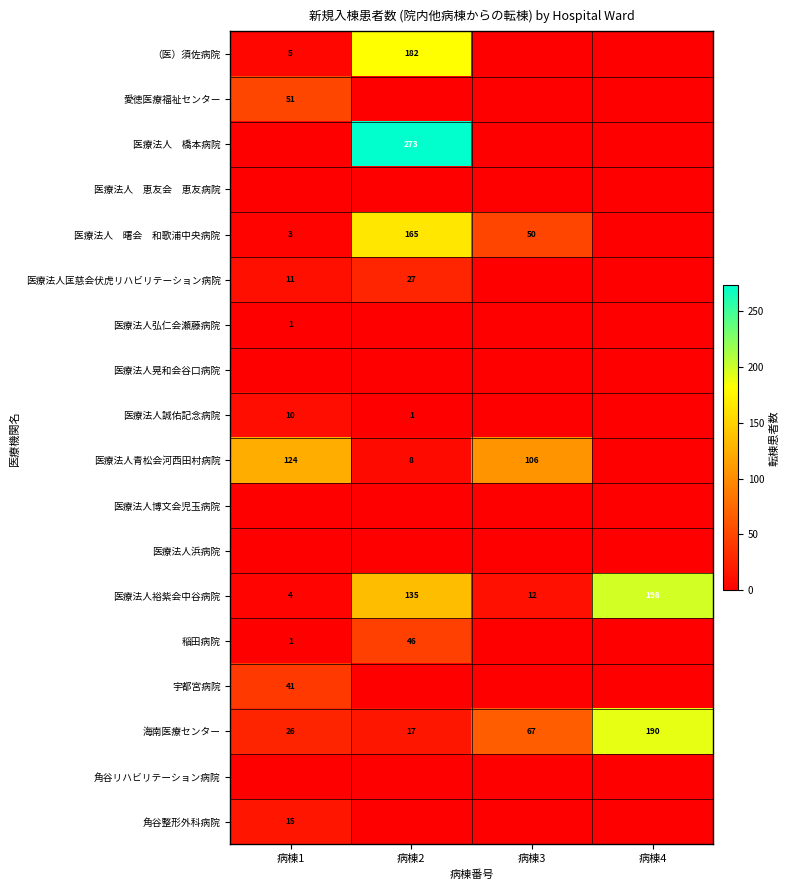

What is the approximate value of 海南医療センター at 病棟4, to the nearest 10?

190